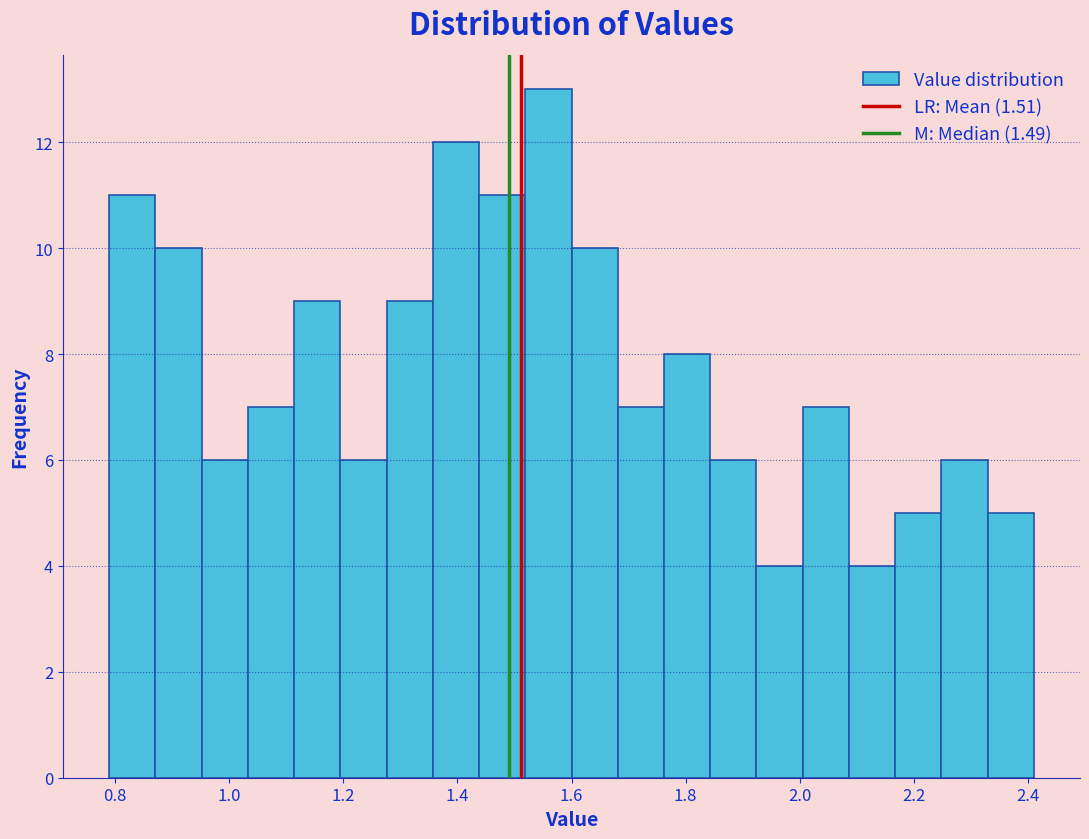

Reading left to right, list every bar in this chart as the range it spans on the x-axis followed by its height. Neither the bar edges nor the heights are printed on the chart, so give them approximately, as read against the axes.

0.80 to 0.88: 11
0.88 to 0.96: 10
0.96 to 1.04: 6
1.04 to 1.12: 7
1.12 to 1.20: 9
1.20 to 1.28: 6
1.28 to 1.36: 9
1.36 to 1.44: 12
1.44 to 1.52: 11
1.52 to 1.60: 13
1.60 to 1.68: 10
1.68 to 1.76: 7
1.76 to 1.84: 8
1.84 to 1.92: 6
1.92 to 2.00: 4
2.00 to 2.08: 7
2.08 to 2.16: 4
2.16 to 2.24: 5
2.24 to 2.32: 6
2.32 to 2.42: 5